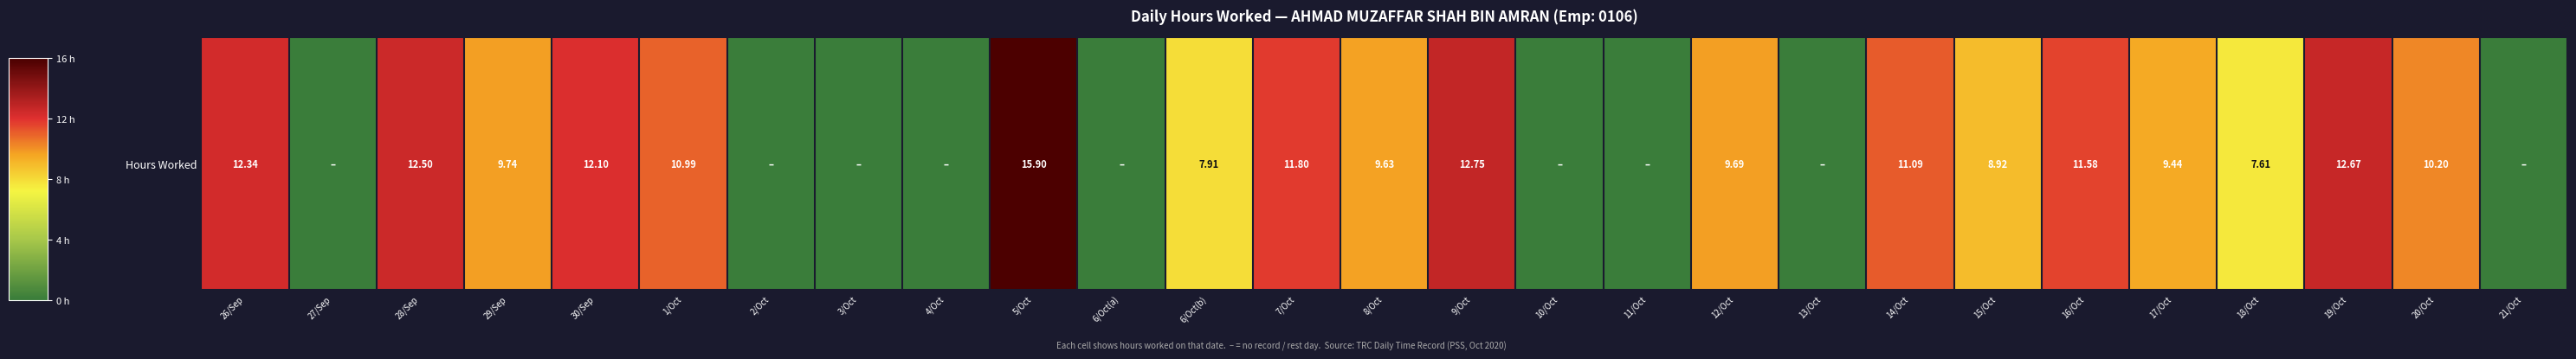

Is it true that the value at 30/Sep is 12.1?

True